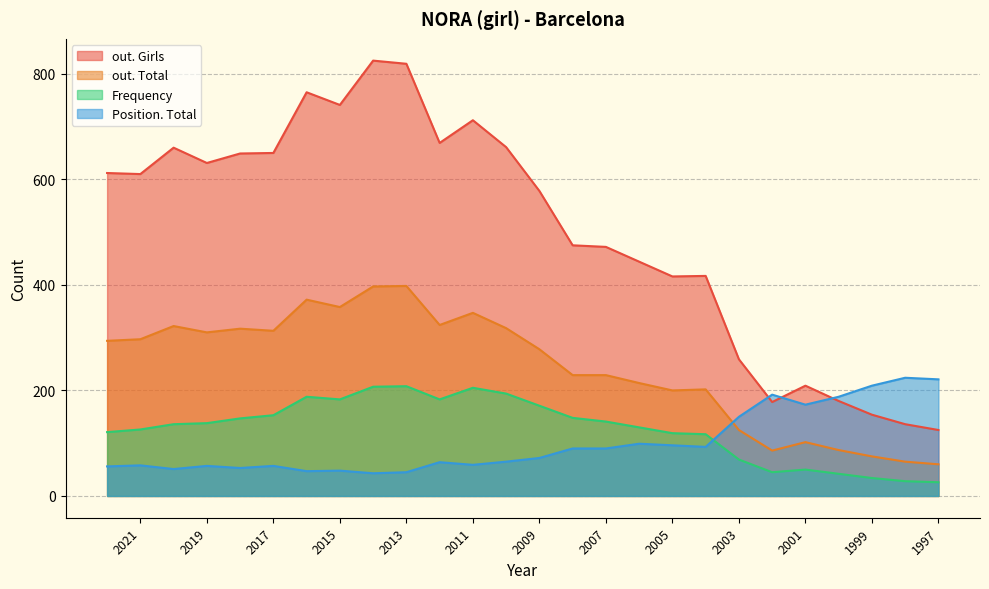

How many data points in out. Total are above 294?

12